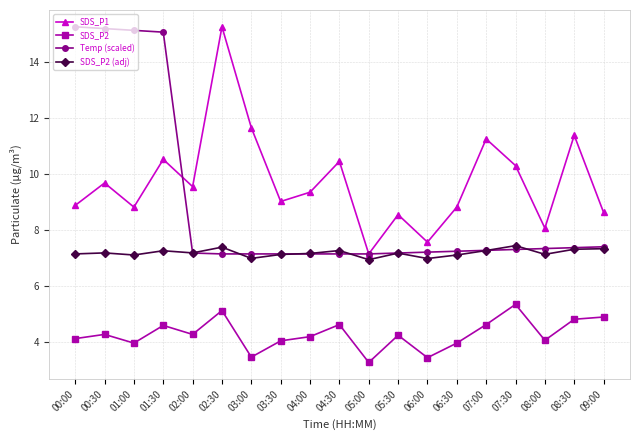

The value of SDS_P2 (adj) at 08:30 is 7.3. True or false?

True